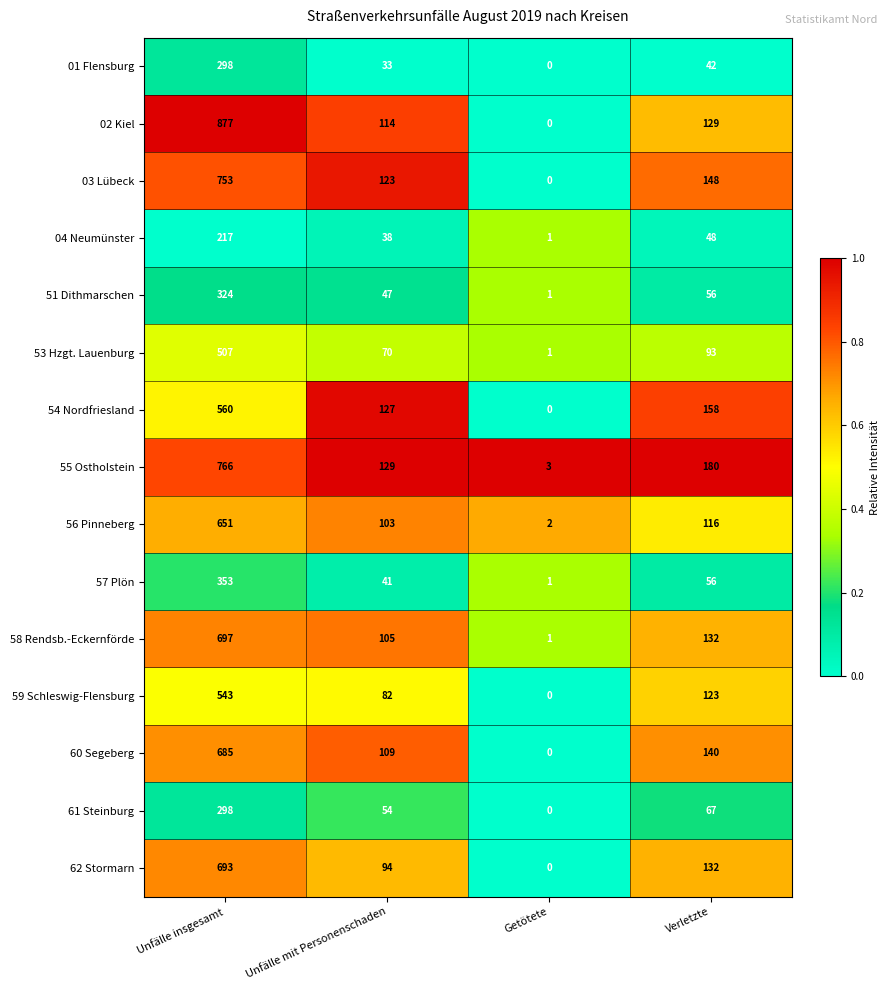

The 62 Stormarn series shows 339 at Unfälle insgesamt. True or false?

False